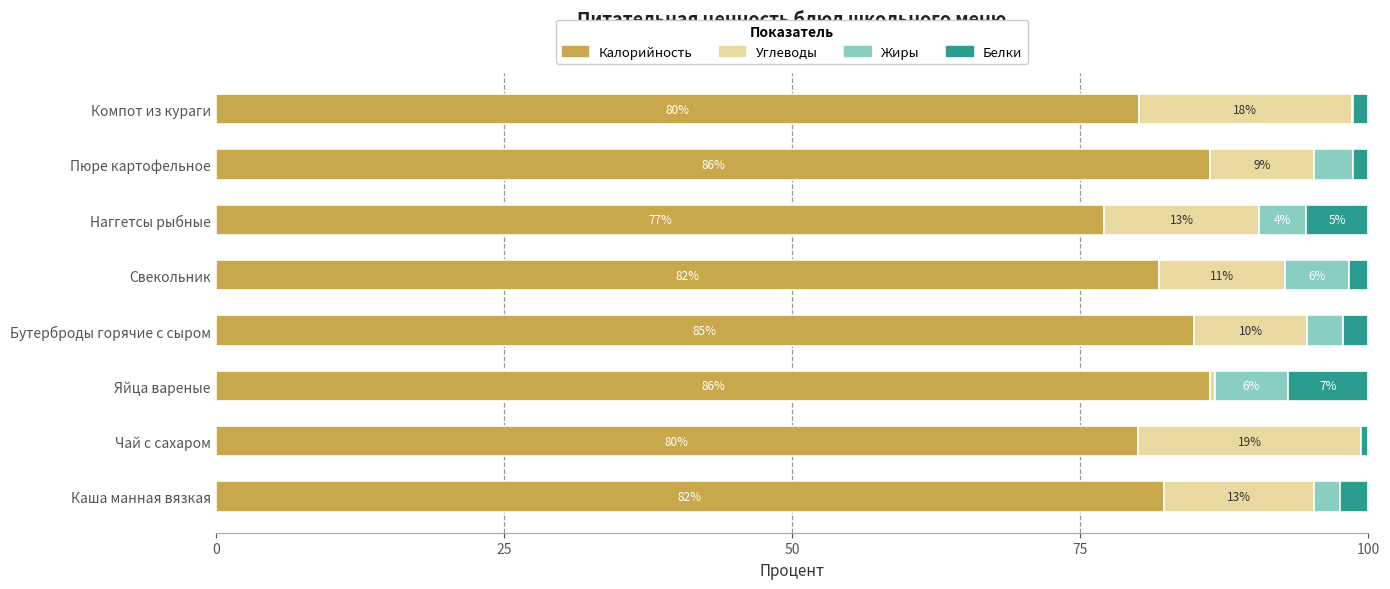

What is the total value across all series at Чай с сахаром?

100.0